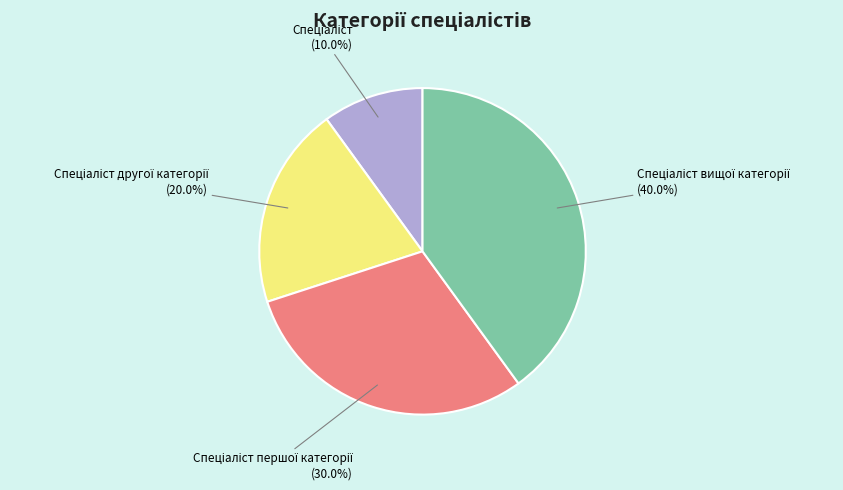

Is there a majority slice in this chart?

No